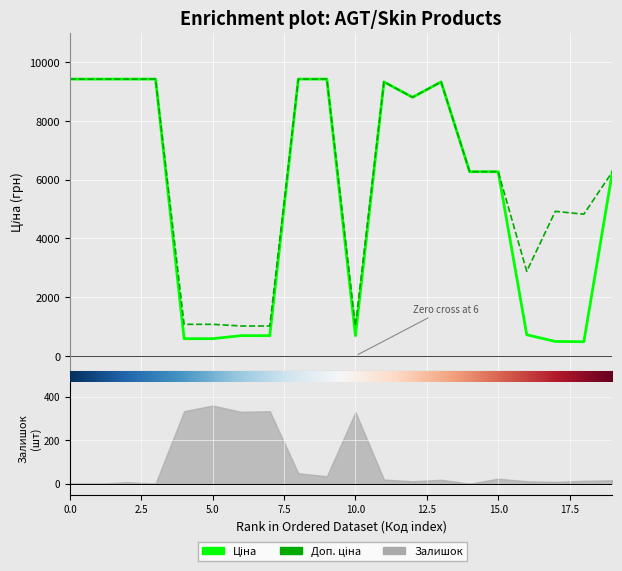

Rank the categories by Доп. ціна value from highest to lowest.

284162248, 284162246, 284162245, 284162244, 284162210, 284162209, 273702193, 273702194, 248922198, 11352184, 11352182, 11352151, 283370563, 283340563, 283280563, 271712228, 271712227, 259552213, 259552212, 259552189